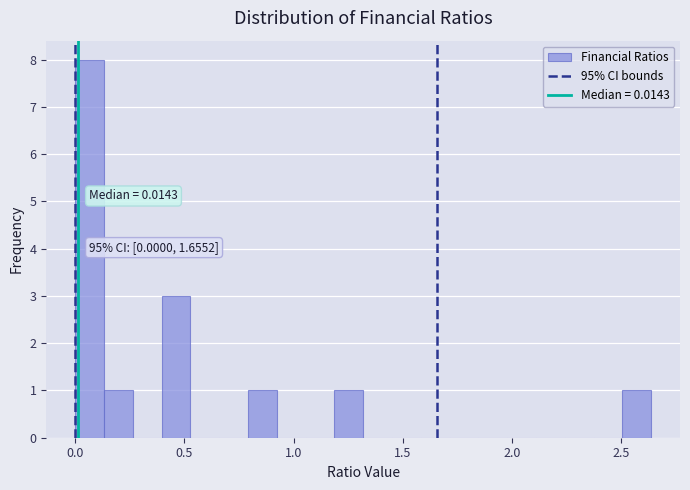

Read against the x-axis, roughly where is the centre of the tallest bar?

0.05